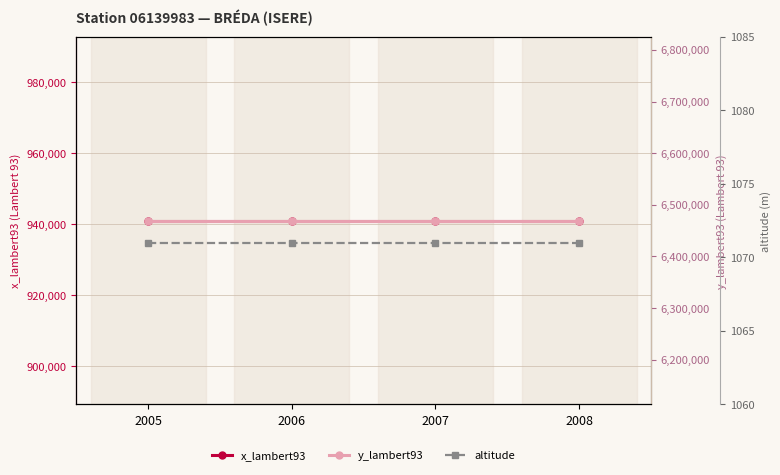

The x_lambert93 series shows 940973 at 2006. True or false?

True